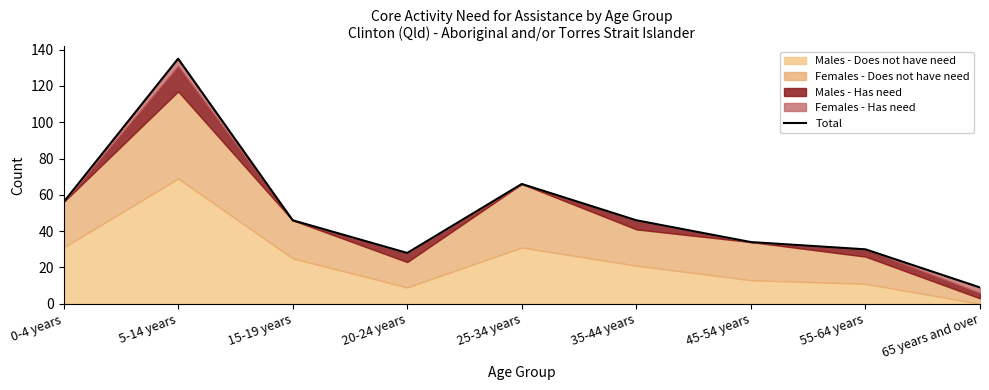

Between 5-14 years and 15-19 years, which is larger?

5-14 years